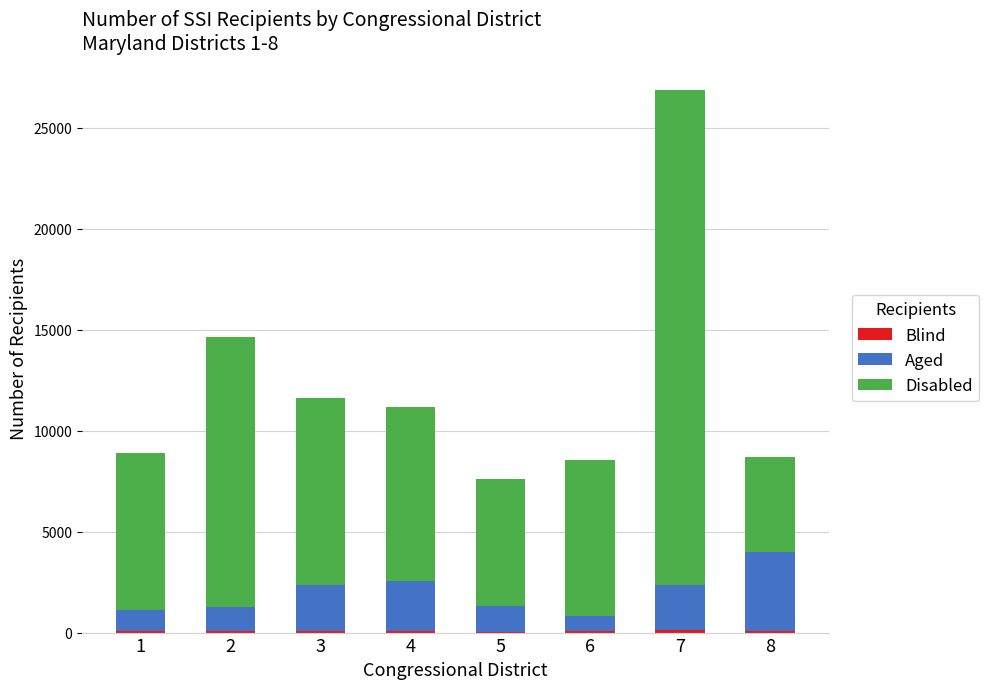

Are the bars grouped side by side (vs. stacked)?

No